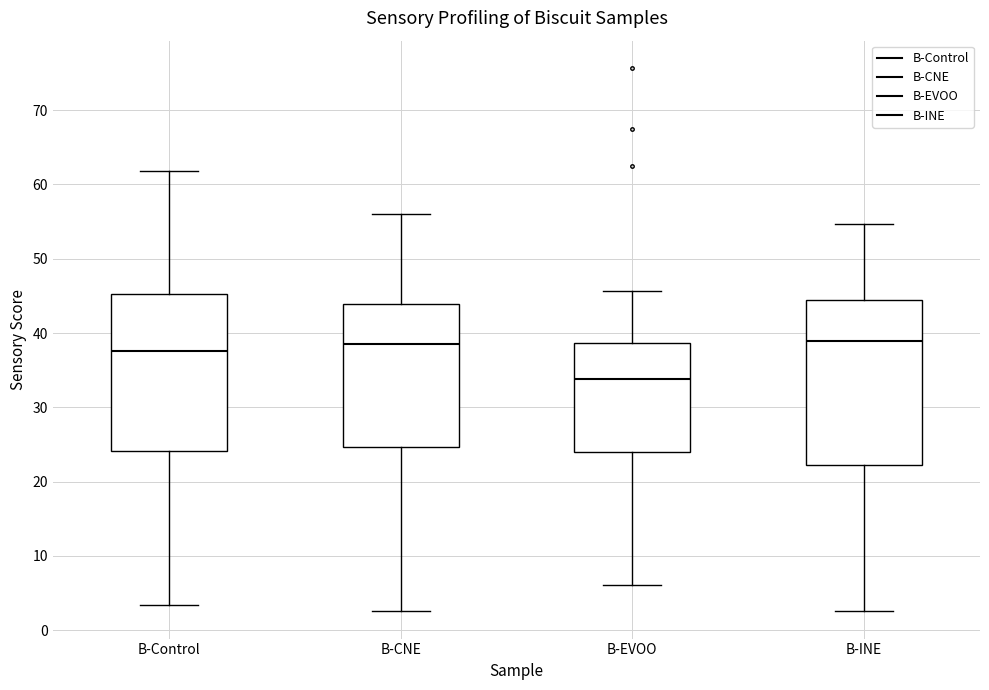

Where is the upper edge of the box for B-INE on the y-axis? The values are not printed on the chart, so give them approximately, as read against the axis.

44